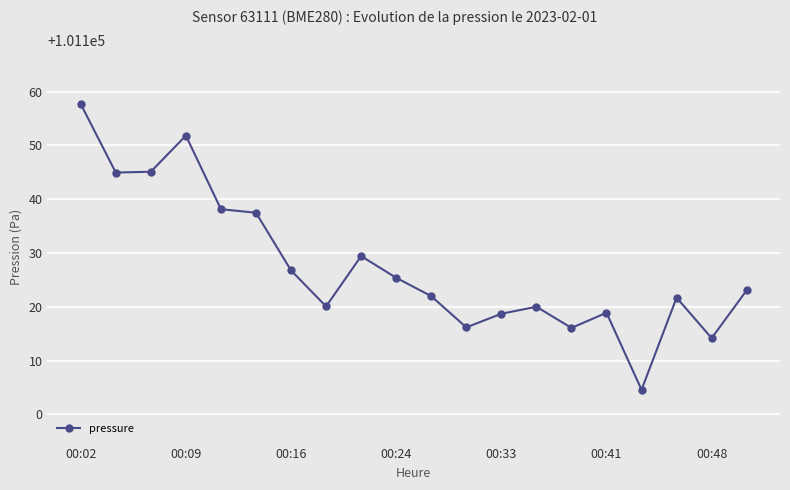

What is the difference between the maximum and minimum values?

53.1